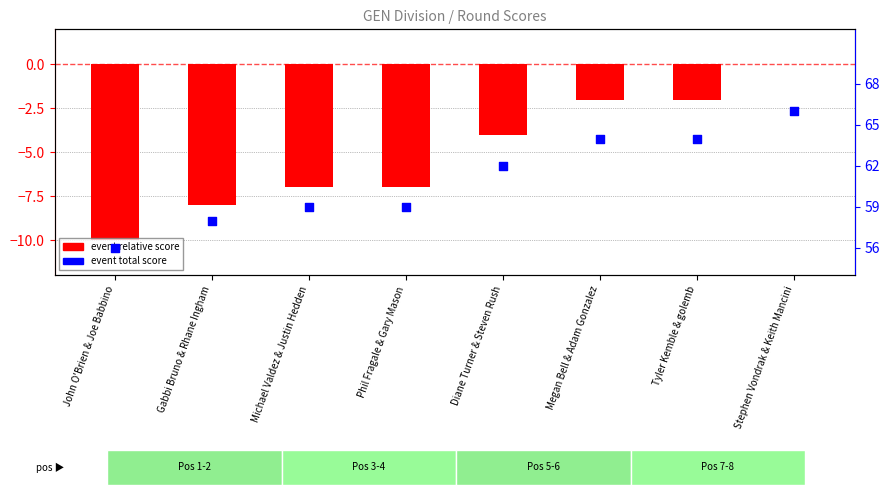

What are all the series names shown in the legend?

event relative score, event total score